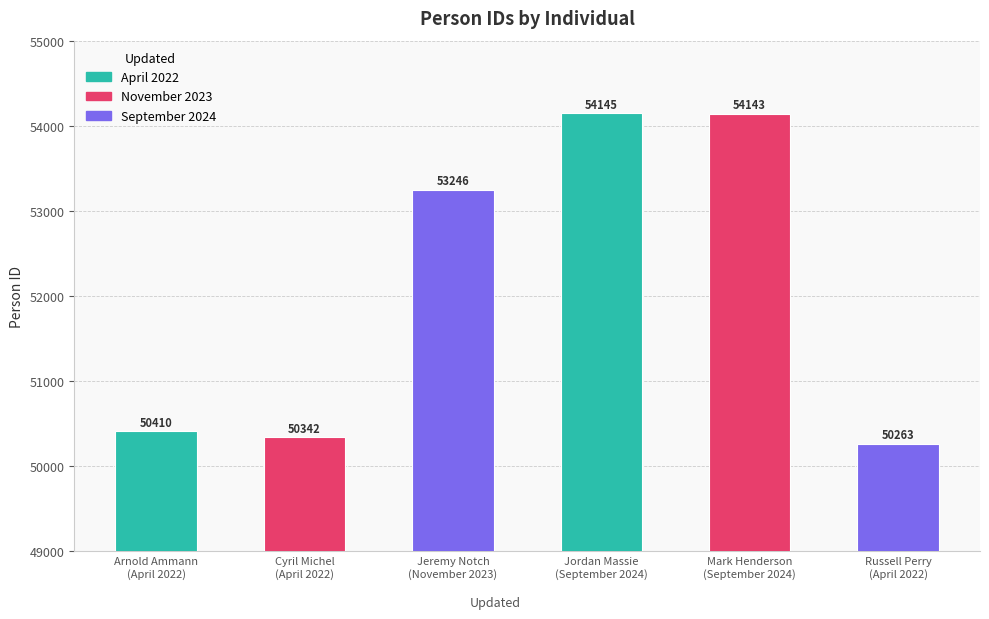

The chart shows a value of 54143 at Mark Henderson
(September 2024). True or false?

True